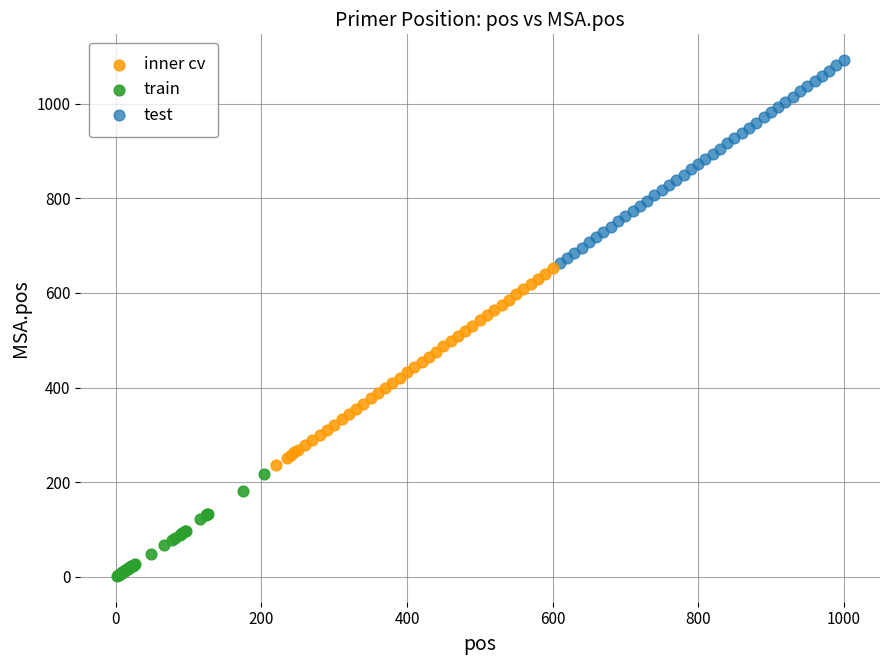

Which series contains the highest Y value?

test